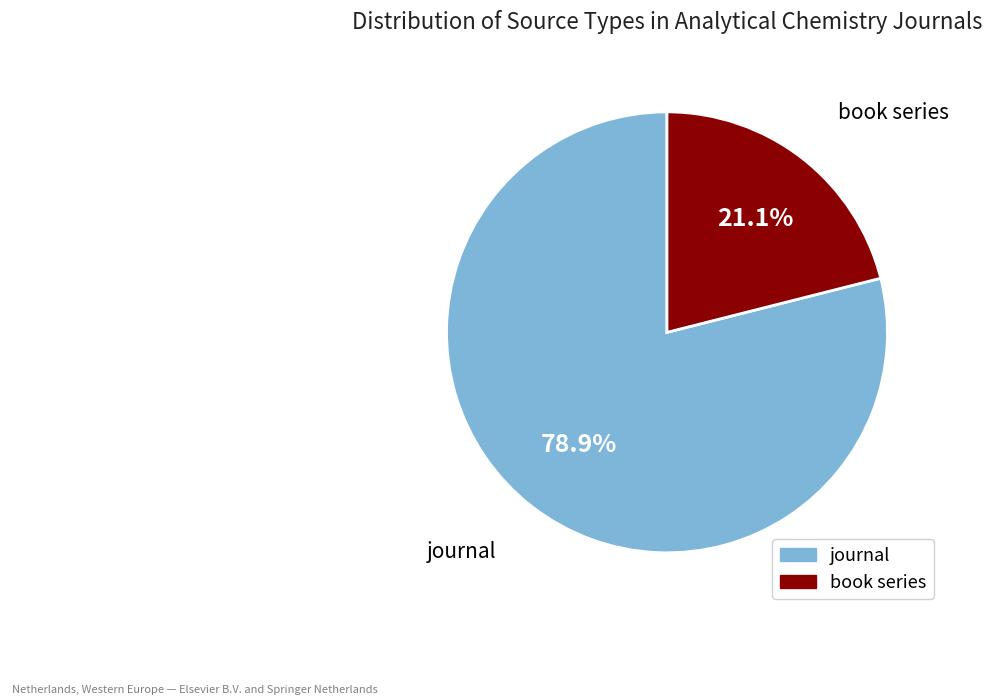

Which category has the smallest portion of the pie?

book series